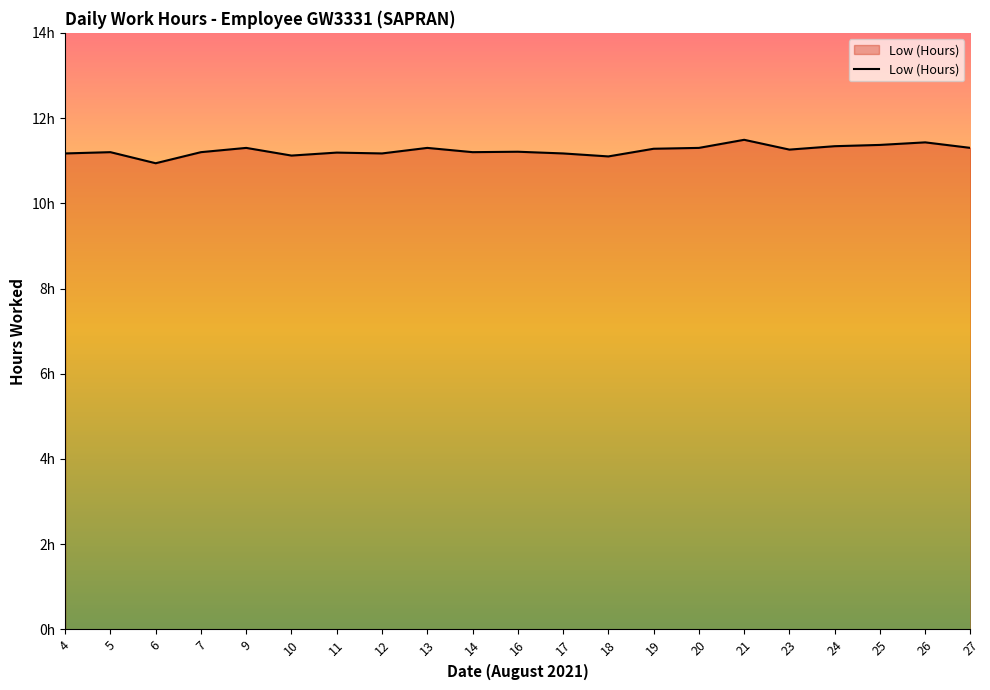

What is the difference between the maximum and minimum values?

0.6